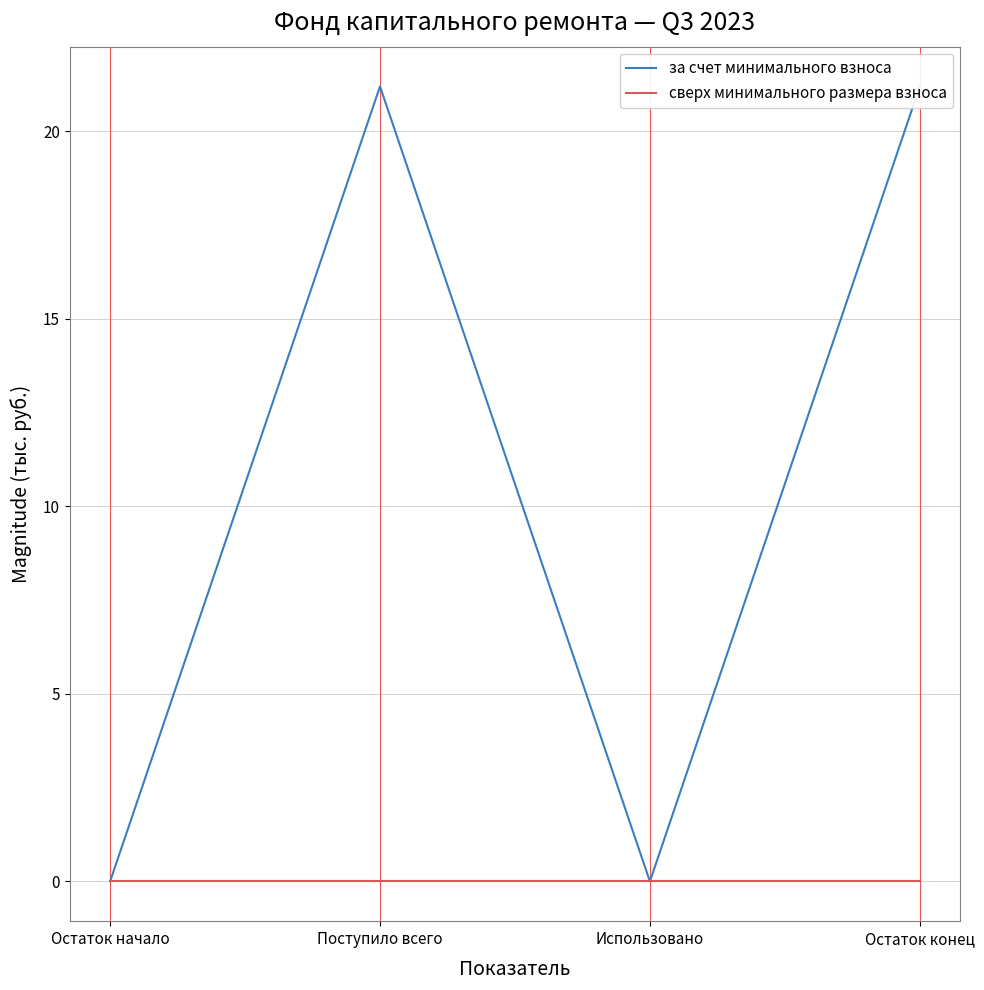

How many distinct data groups are displayed?

2